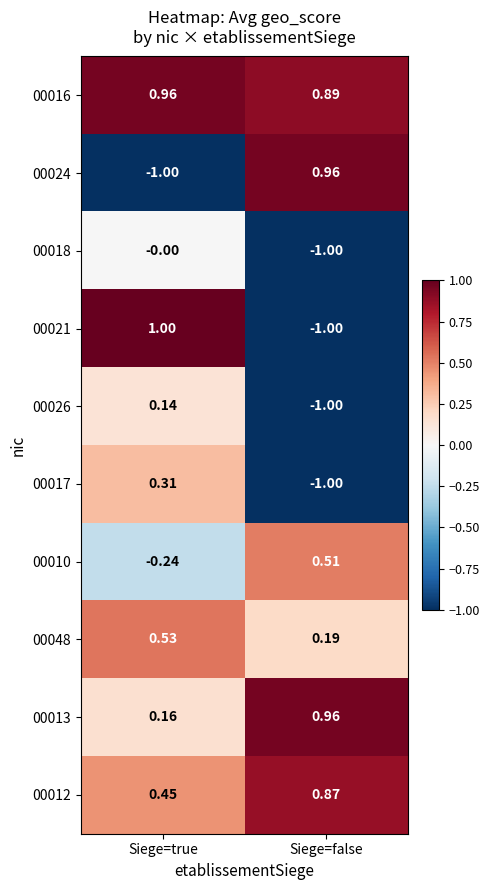

At which category is the sum across all series the highest?

Siege=true